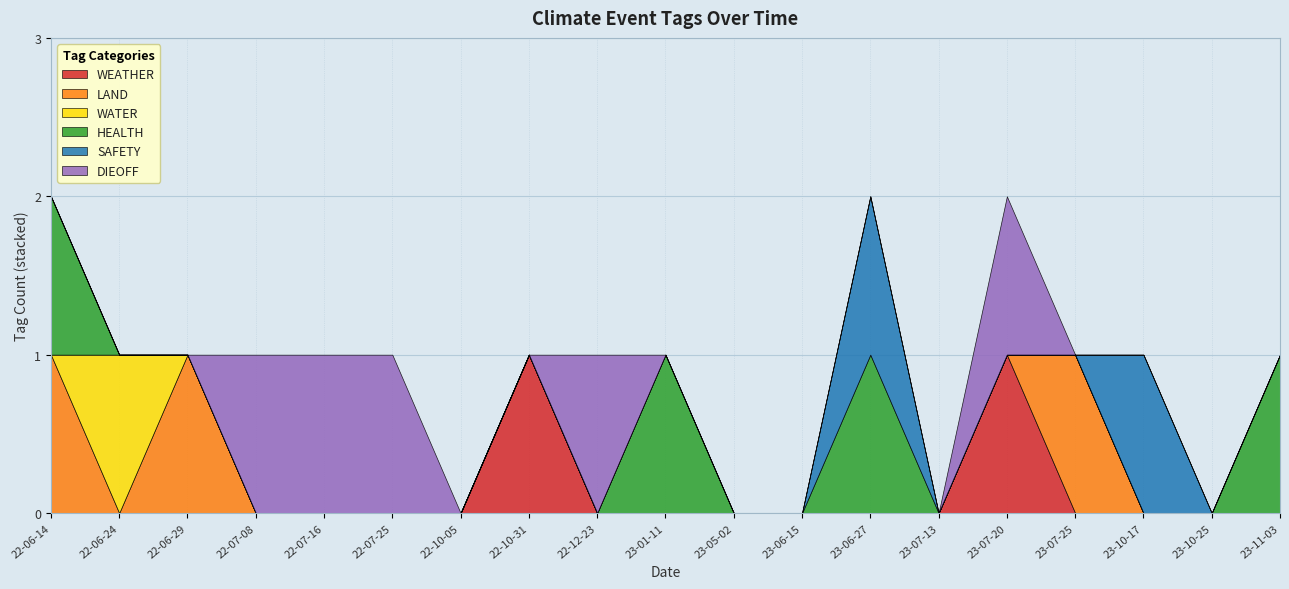

Is the value of LAND at 2022-07-25 greater than the value of DIEOFF at 2023-06-15?

No